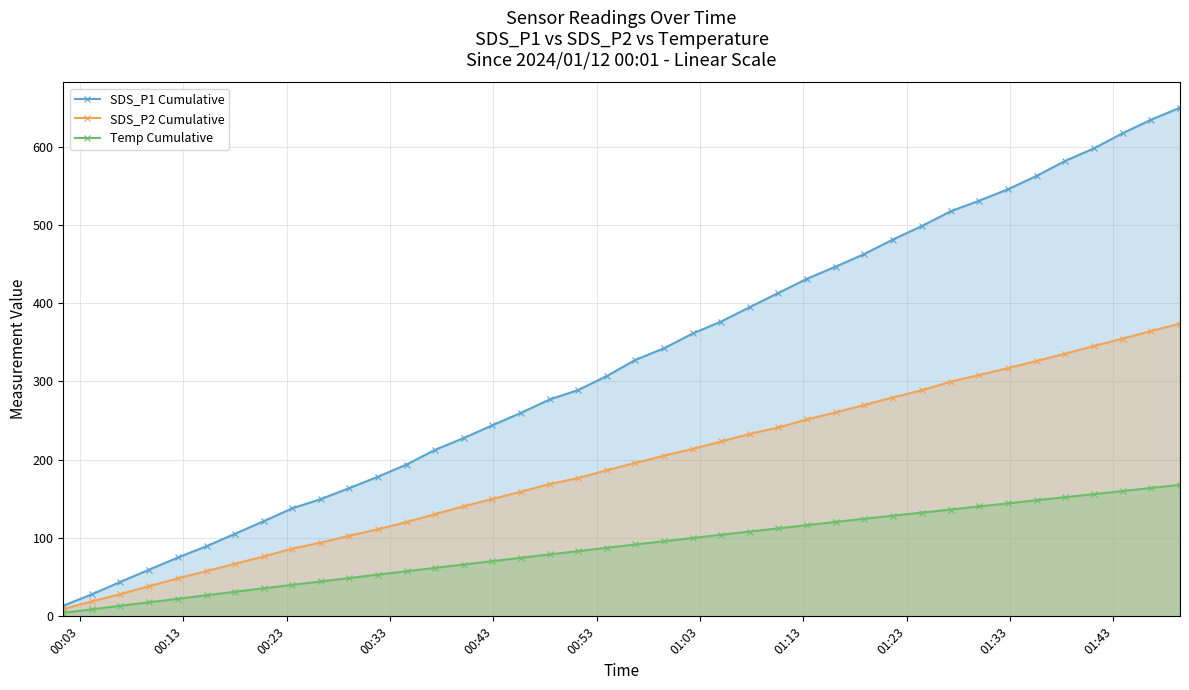

At how many categories does at least one series exceed 628?

2